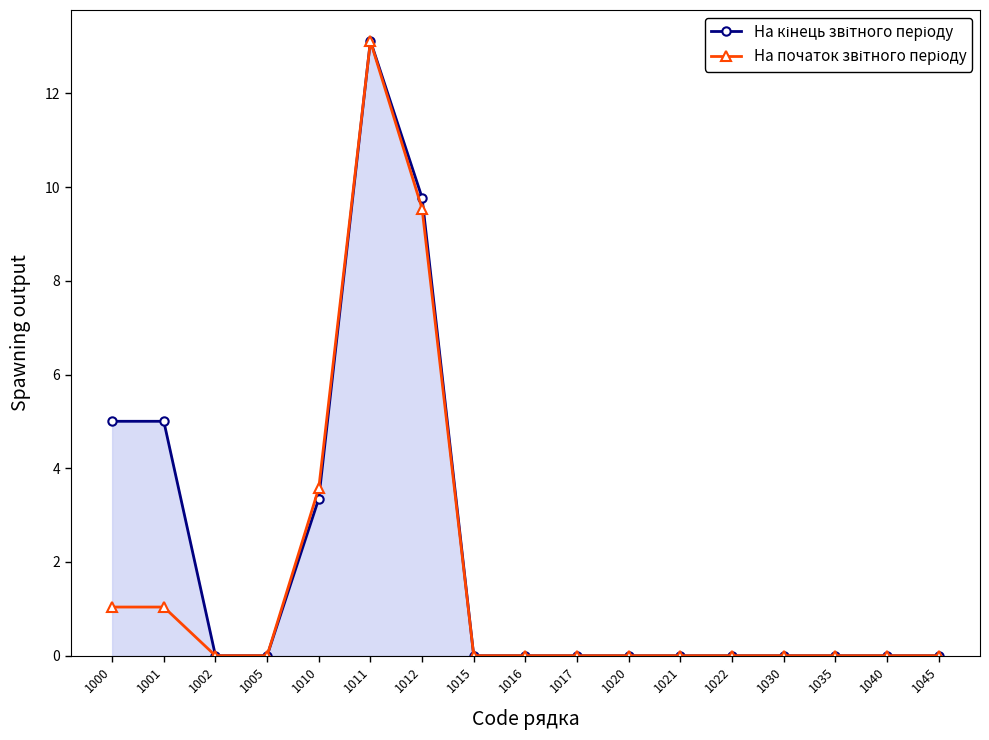

Read the На початок звітного періоду value at 1001.

1.0